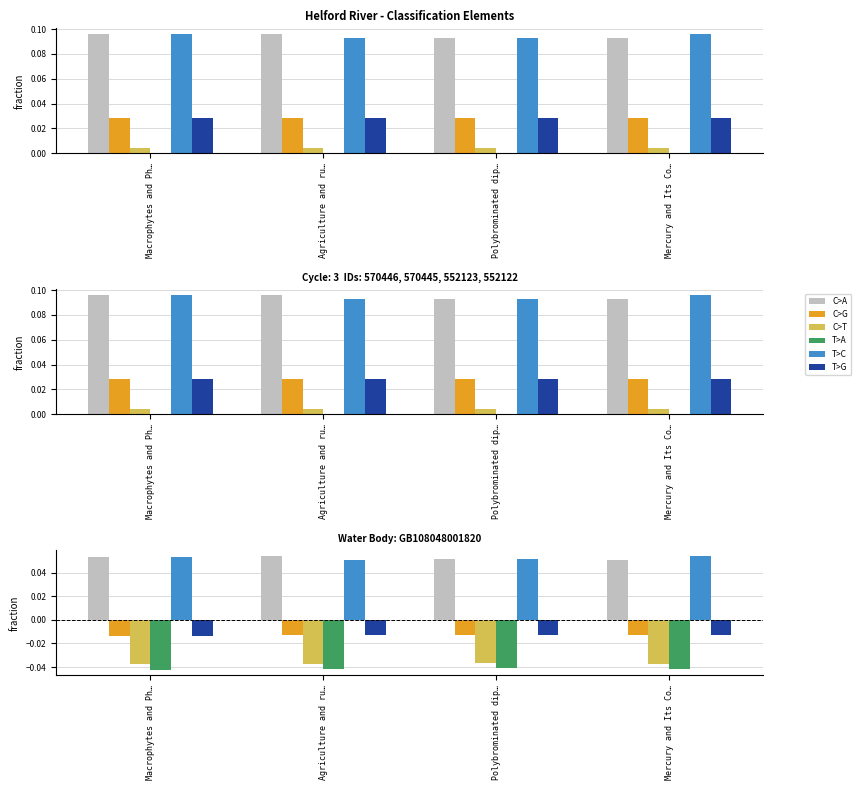

Rank the series at Macrophytes and Ph… from lowest to highest value.

T>A, C>T, C>G, T>G, C>A, T>C